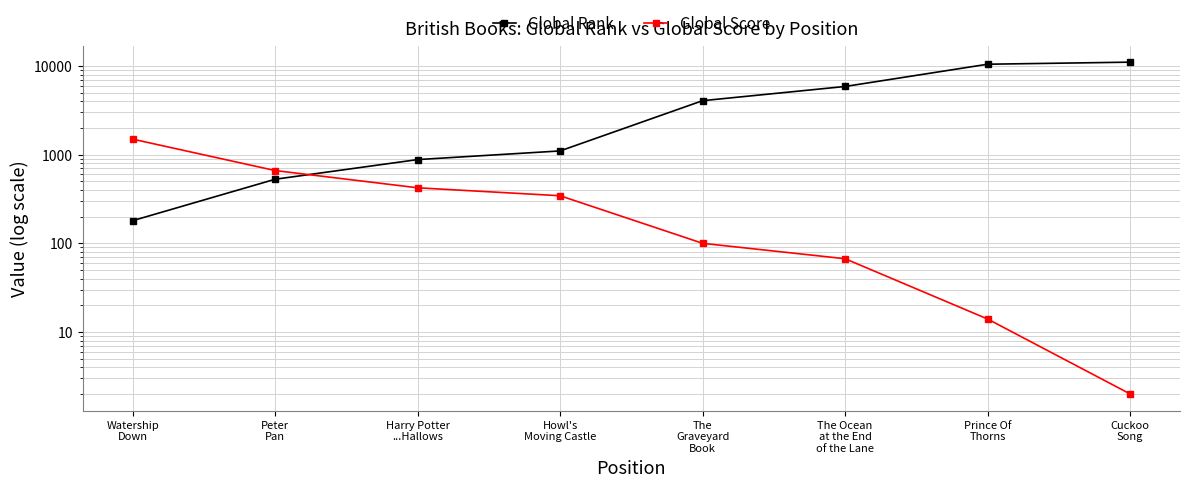

Where do Global Rank and Global Score first cross each other?

Peter
Pan and Harry Potter
...Hallows